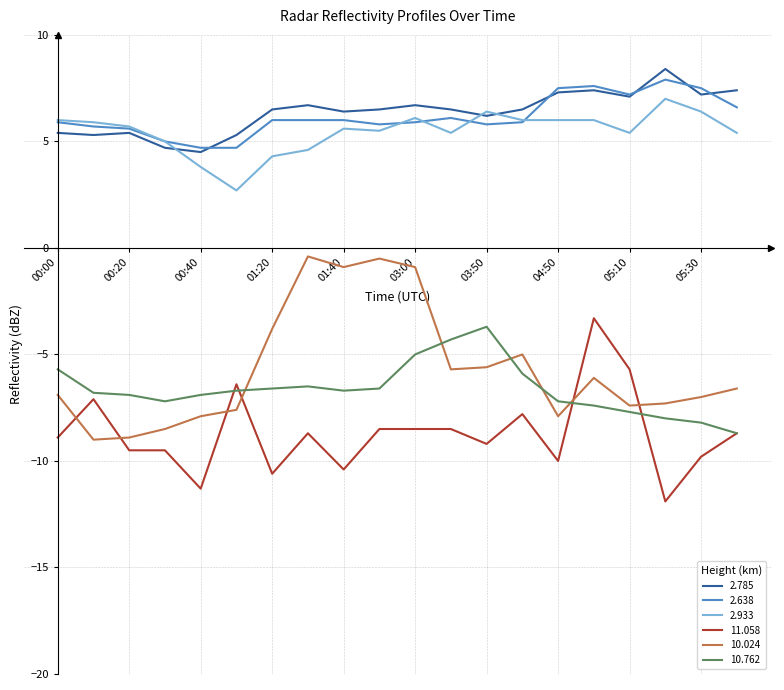

What is the highest value of the 10.762 series?

-3.7